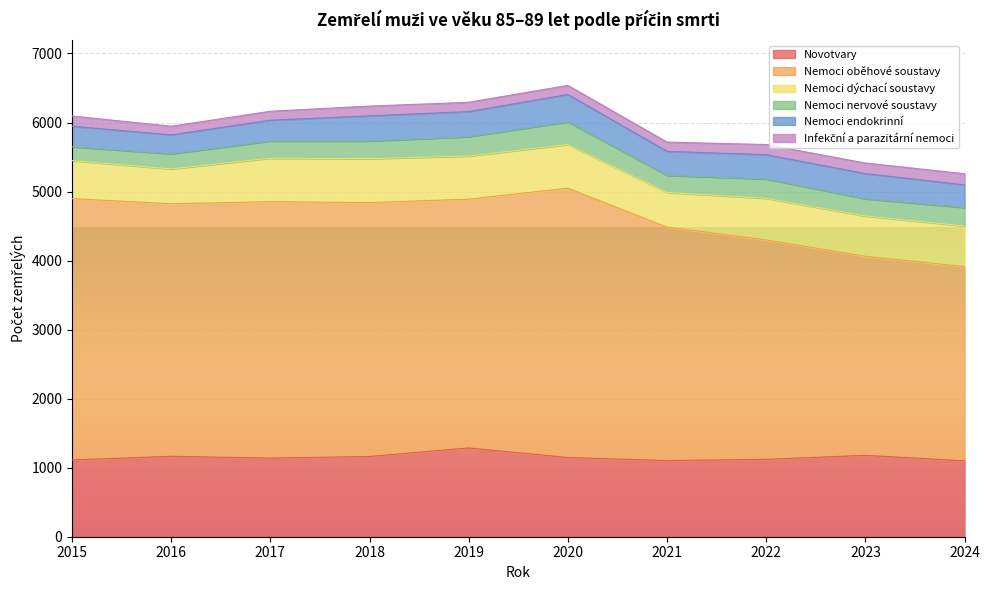

How many lines are shown in the chart?

6